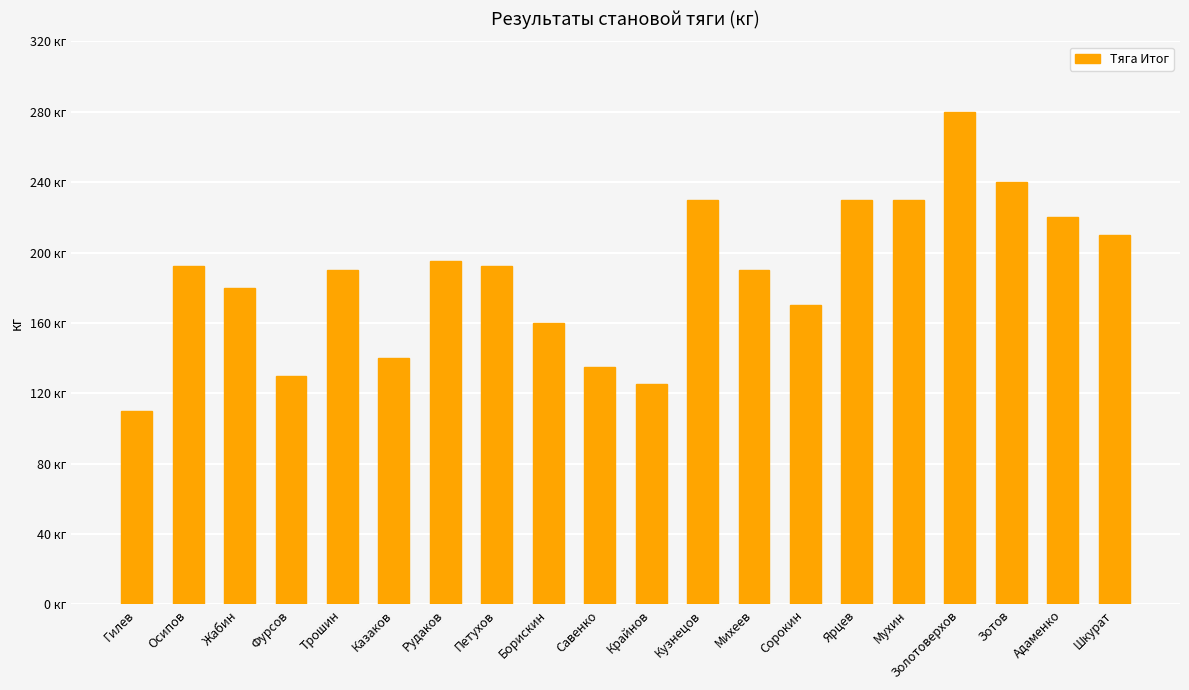

Which label corresponds to the largest value in the chart?

Золотоверхов